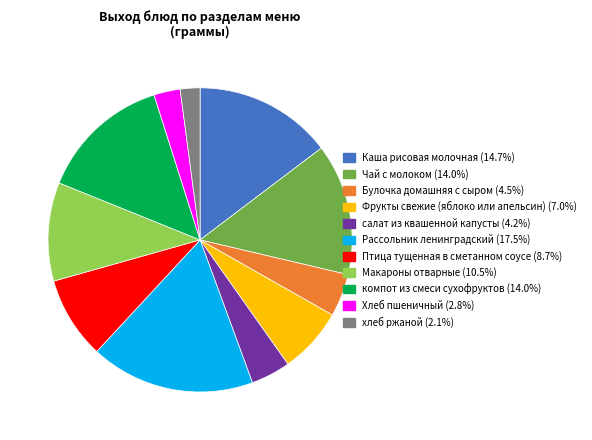

Between салат из квашенной капусты and Макароны отварные, which is larger?

Макароны отварные